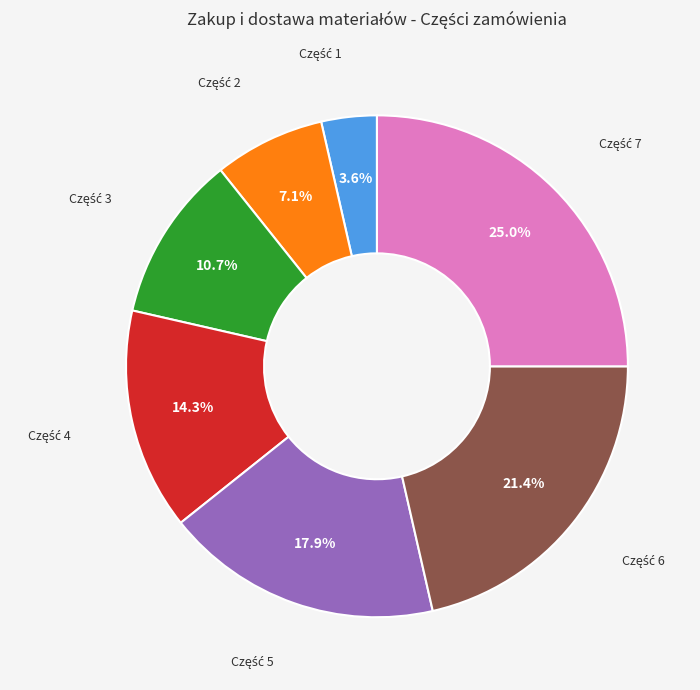

Is there any slice that represents more than half of the pie?

No